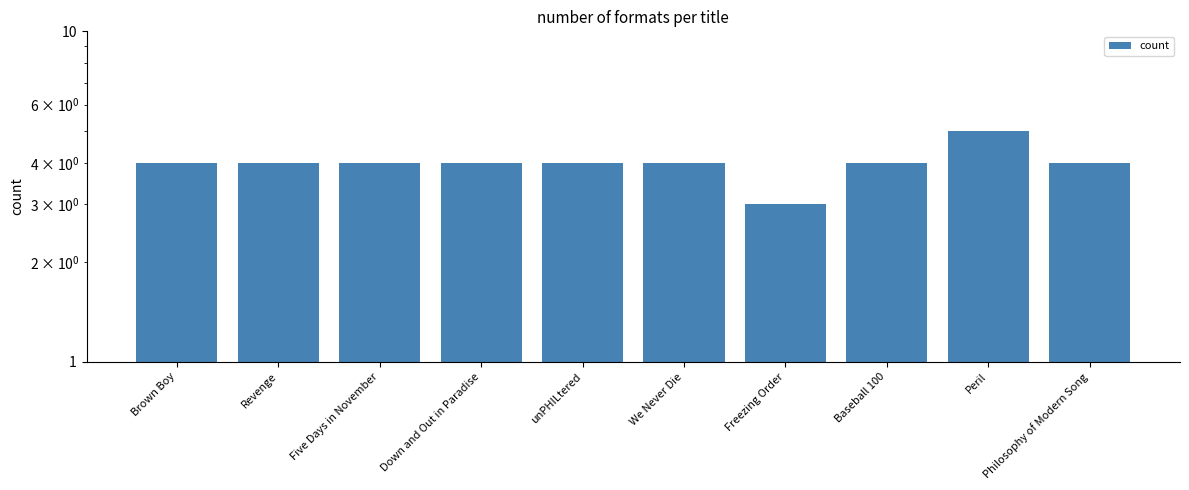

Reading left to right, transcribe all the data shown in this chart.

Brown Boy=4	Revenge=4	Five Days in November=4	Down and Out in Paradise=4	unPHILtered=4	We Never Die=4	Freezing Order=3	Baseball 100=4	Peril=5	Philosophy of Modern Song=4